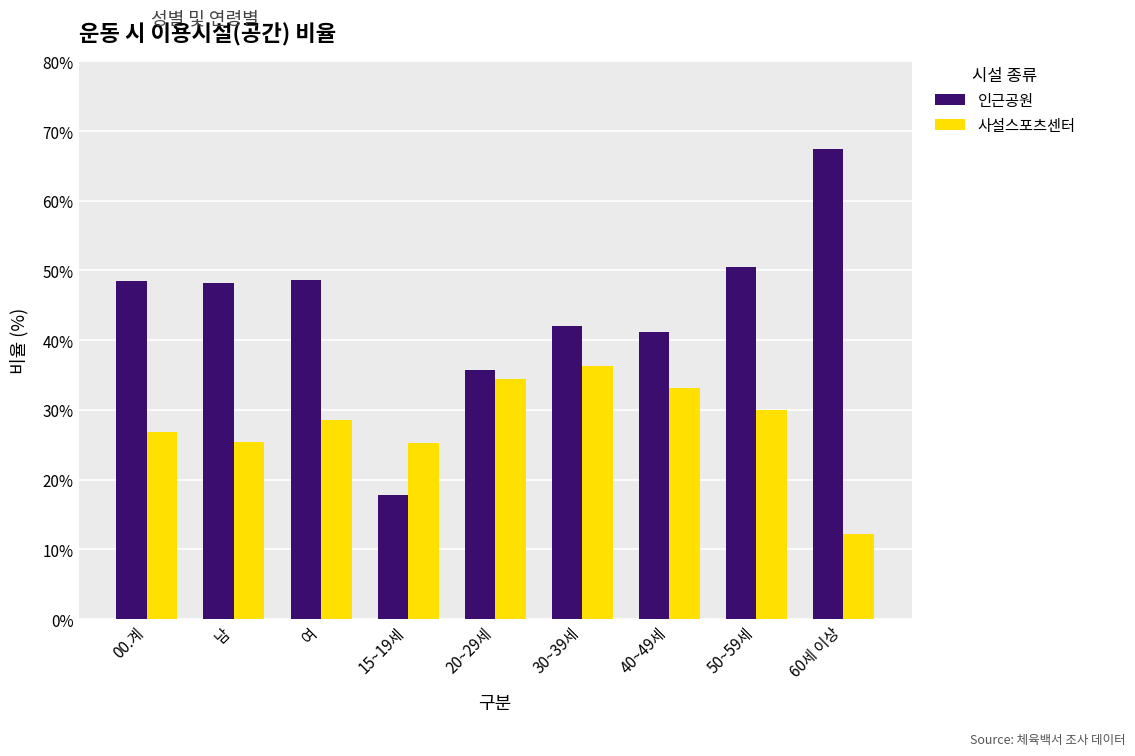

Which series has the largest total across all categories?

인근공원